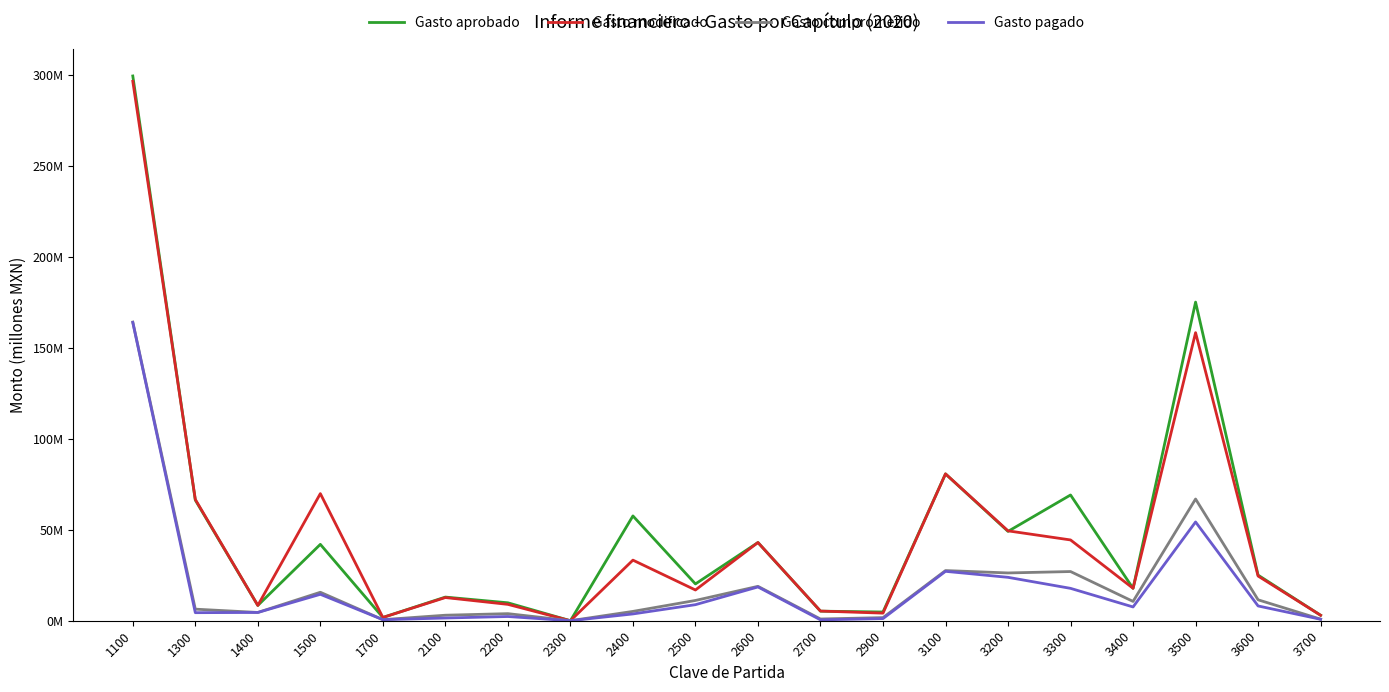

True or false: Gasto modificado and Gasto comprometido cross at least once.

False